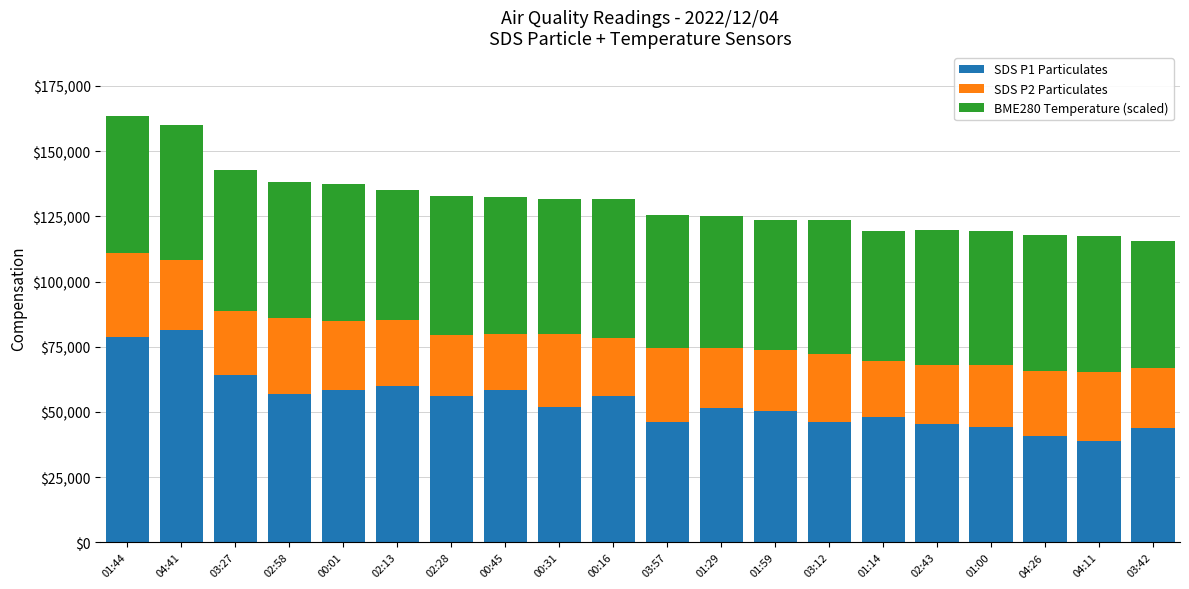

What is the average value of the SDS P1 Particulates series?

53852.5